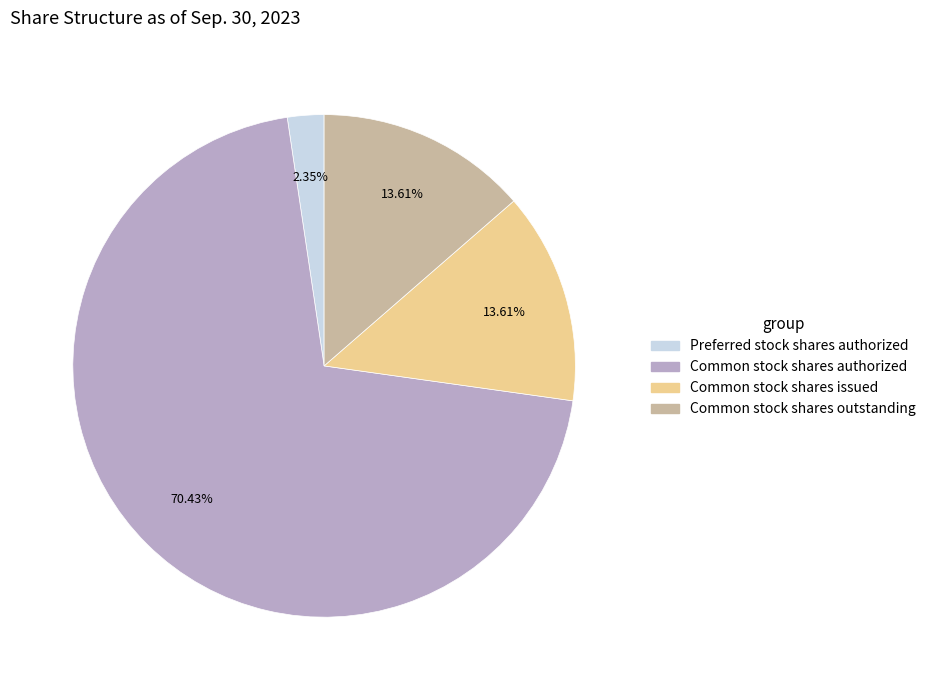

Does any single category account for the majority?

Yes